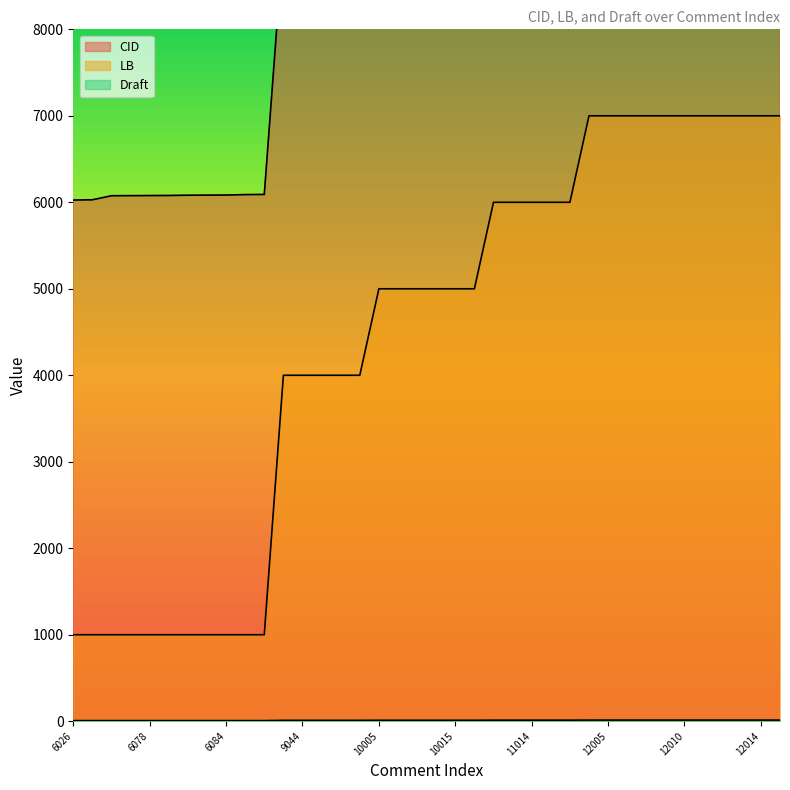

True or false: Draft and LB cross at least once.

False